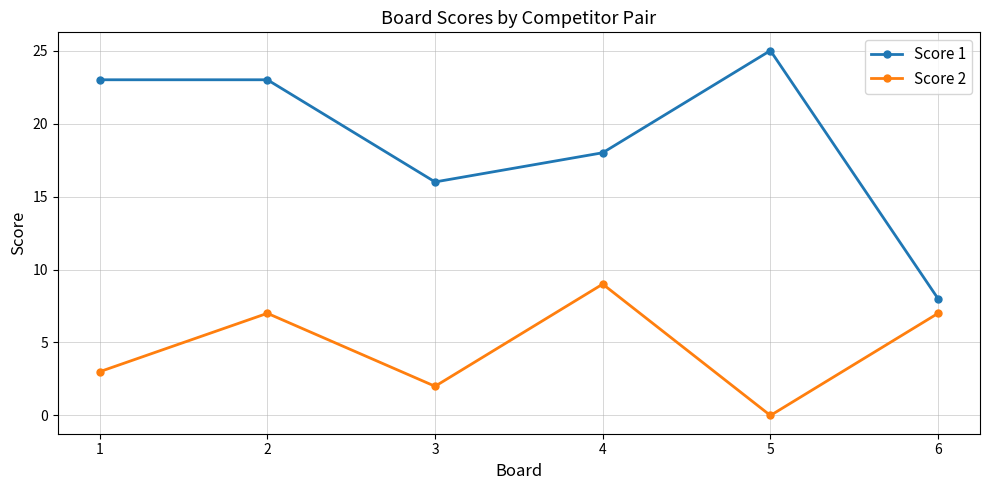

In Score 2, how many points are lower than both neighbors (excluding endpoints)?

2